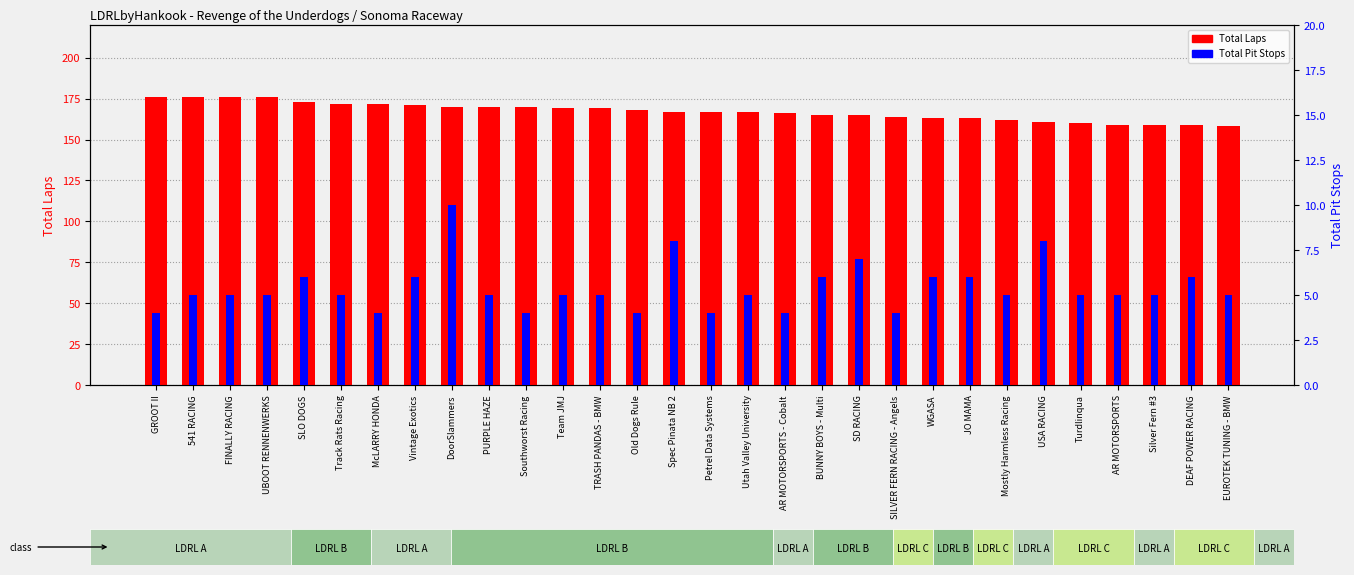

Which series has the largest total across all categories?

Total Laps